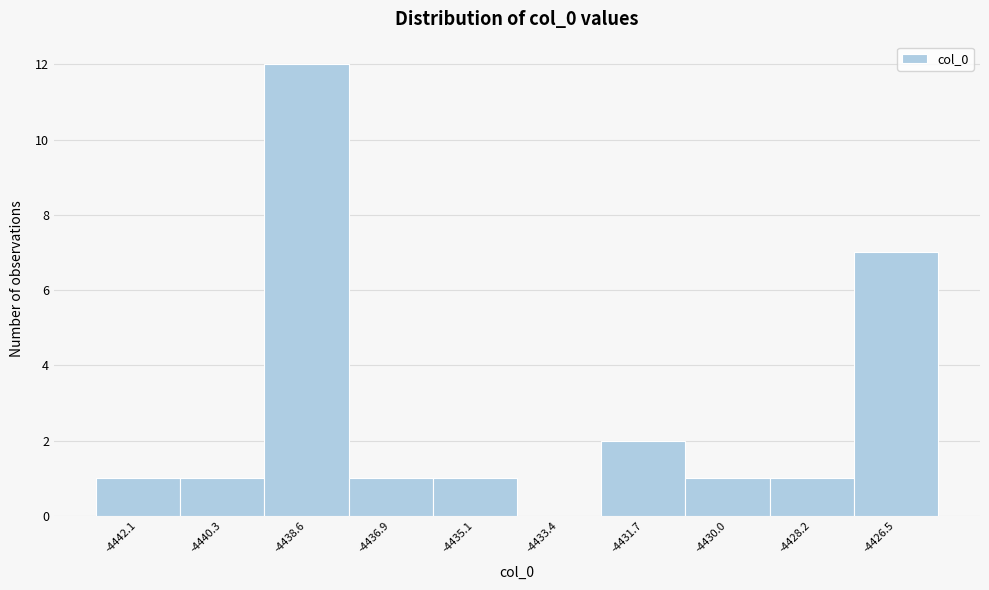

Which range on the x-axis has the tallest bar?

-4439.4 to -4437.8